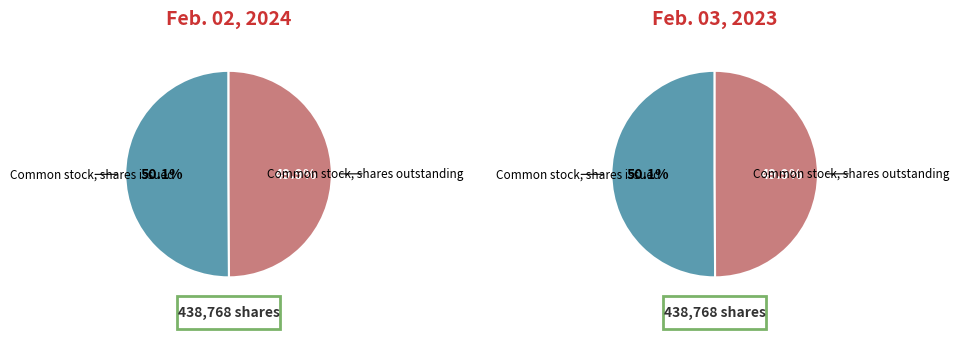

Rank the categories by values_2023 value from lowest to highest.

Common stock, shares outstanding, Common stock, shares issued